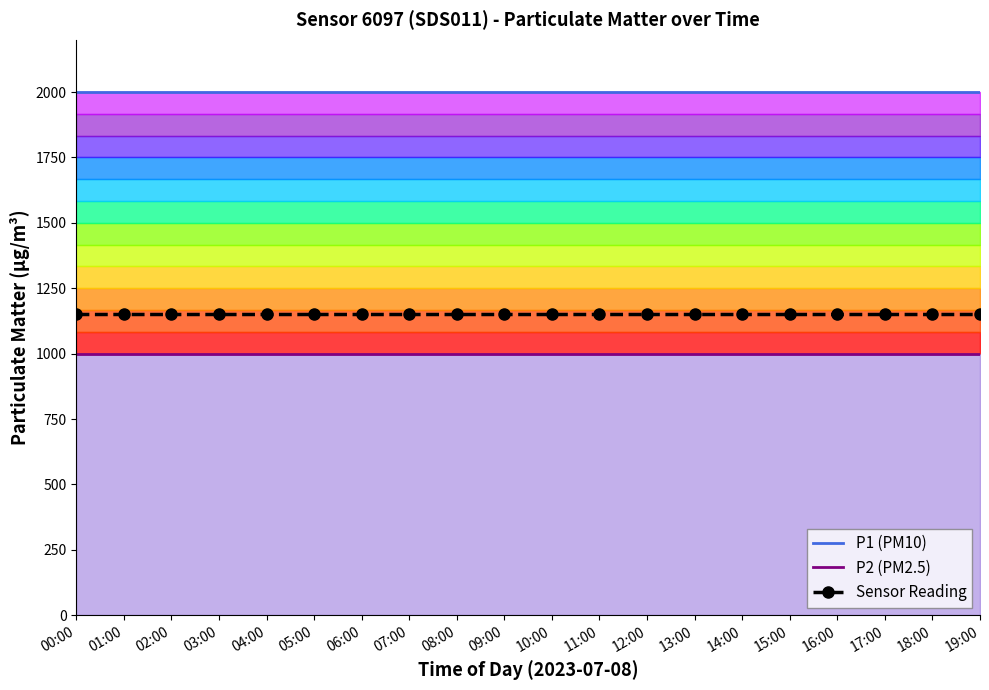

Rank the categories by P1 (PM10) value from highest to lowest.

00:00, 01:00, 02:00, 03:00, 04:00, 05:00, 06:00, 07:00, 08:00, 09:00, 10:00, 11:00, 12:00, 13:00, 14:00, 15:00, 16:00, 17:00, 18:00, 19:00